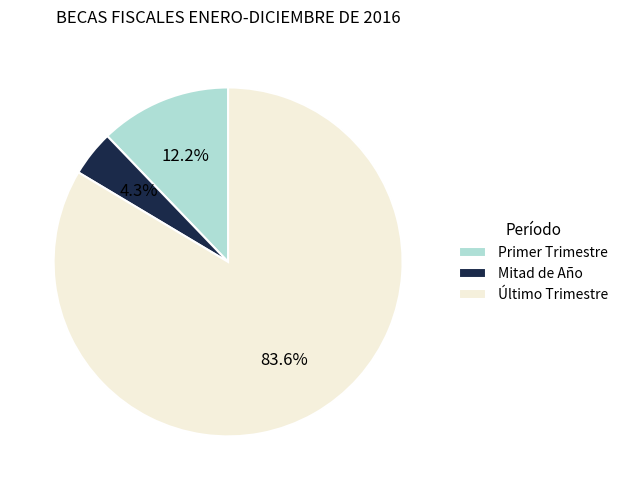

What is the largest slice in the pie chart?

Último Trimestre